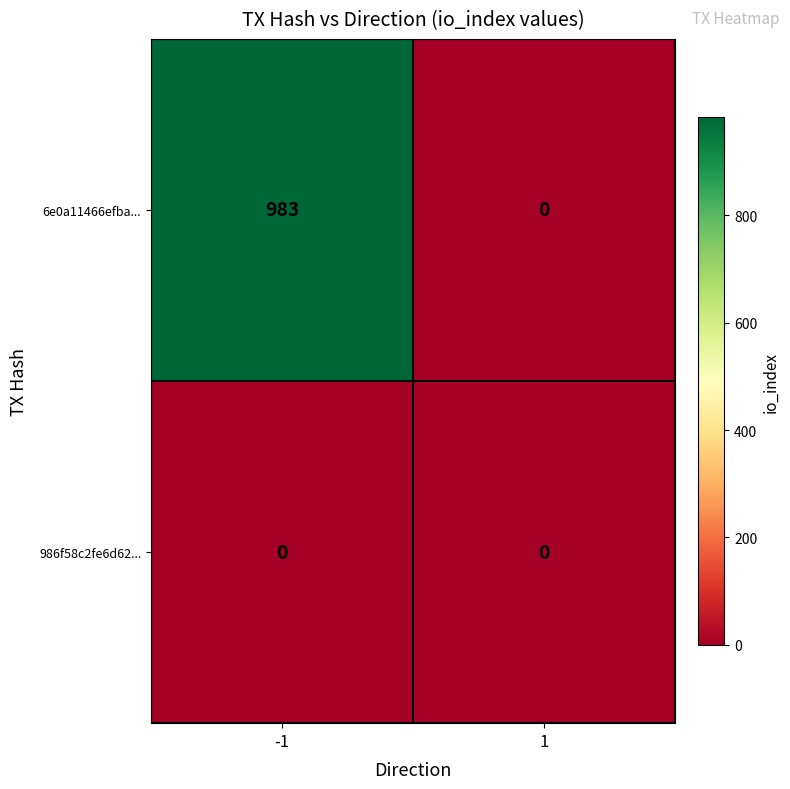

The 6e0a11466efba... series shows 0 at 1. True or false?

True